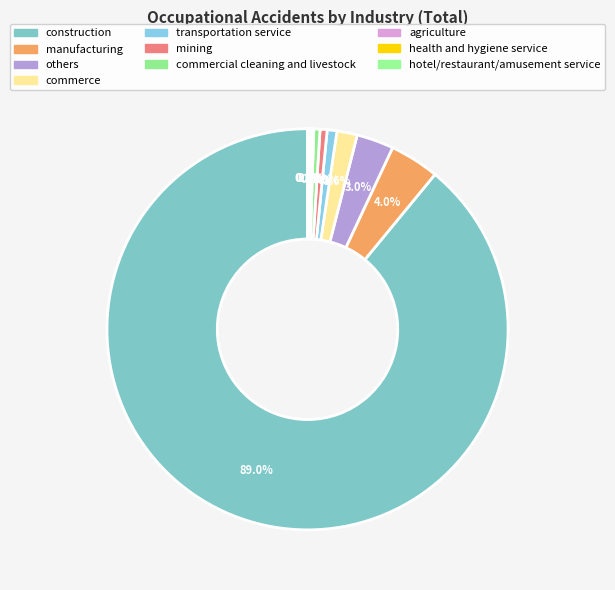

Is it true that commercial cleaning and livestock is 1% of the pie?

False